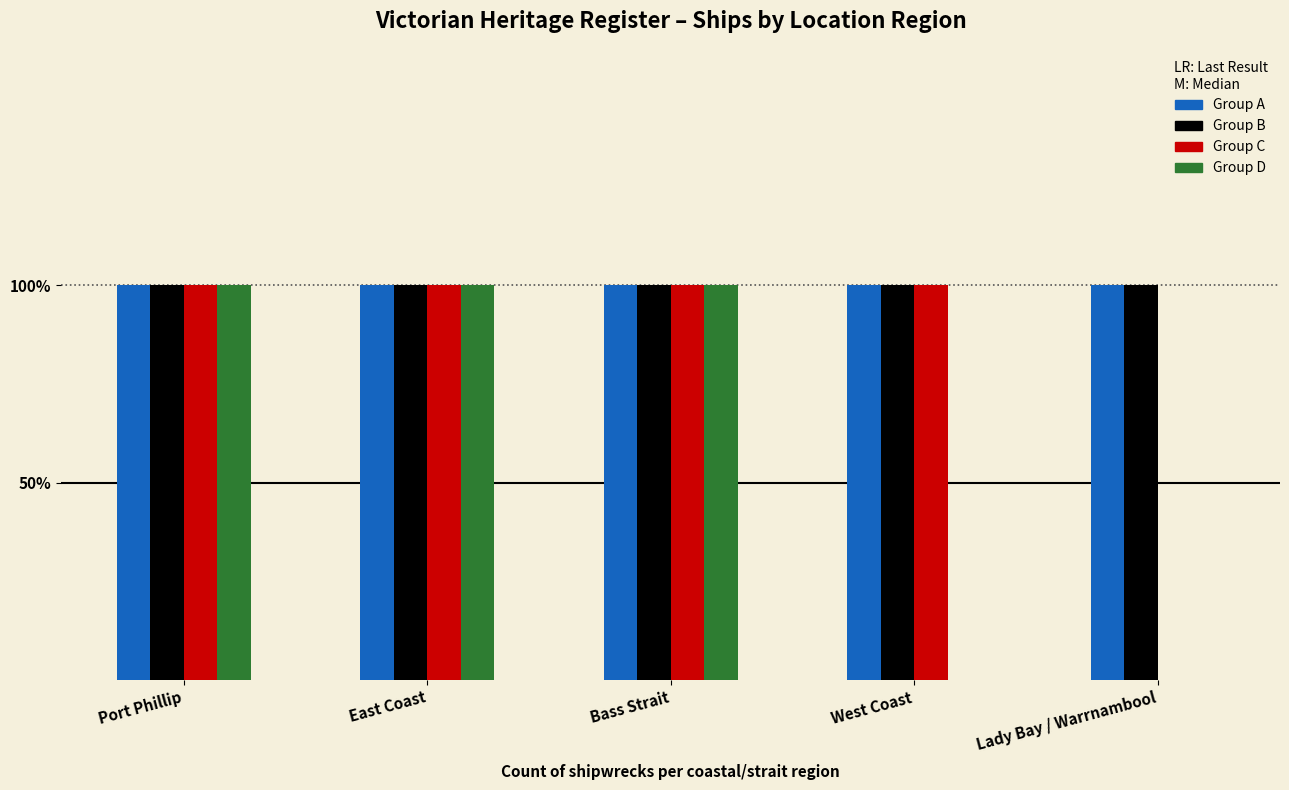

Reading right to left, transcribe all the data shown in this chart.

Group A: 1	1	1	1	1
Group B: 1	1	1	1	1
Group C: 0	1	1	1	1
Group D: 0	0	1	1	1